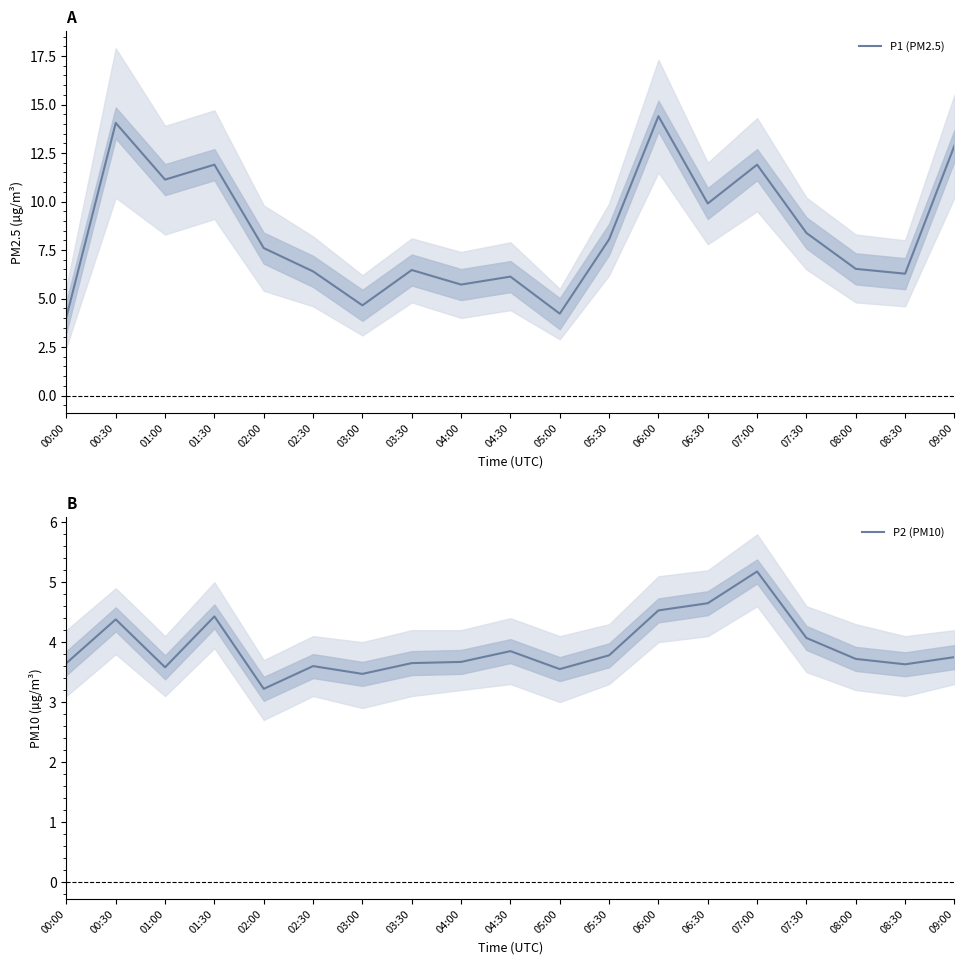

True or false: P2 (PM10) and P1 (PM2.5) cross at least once.

False